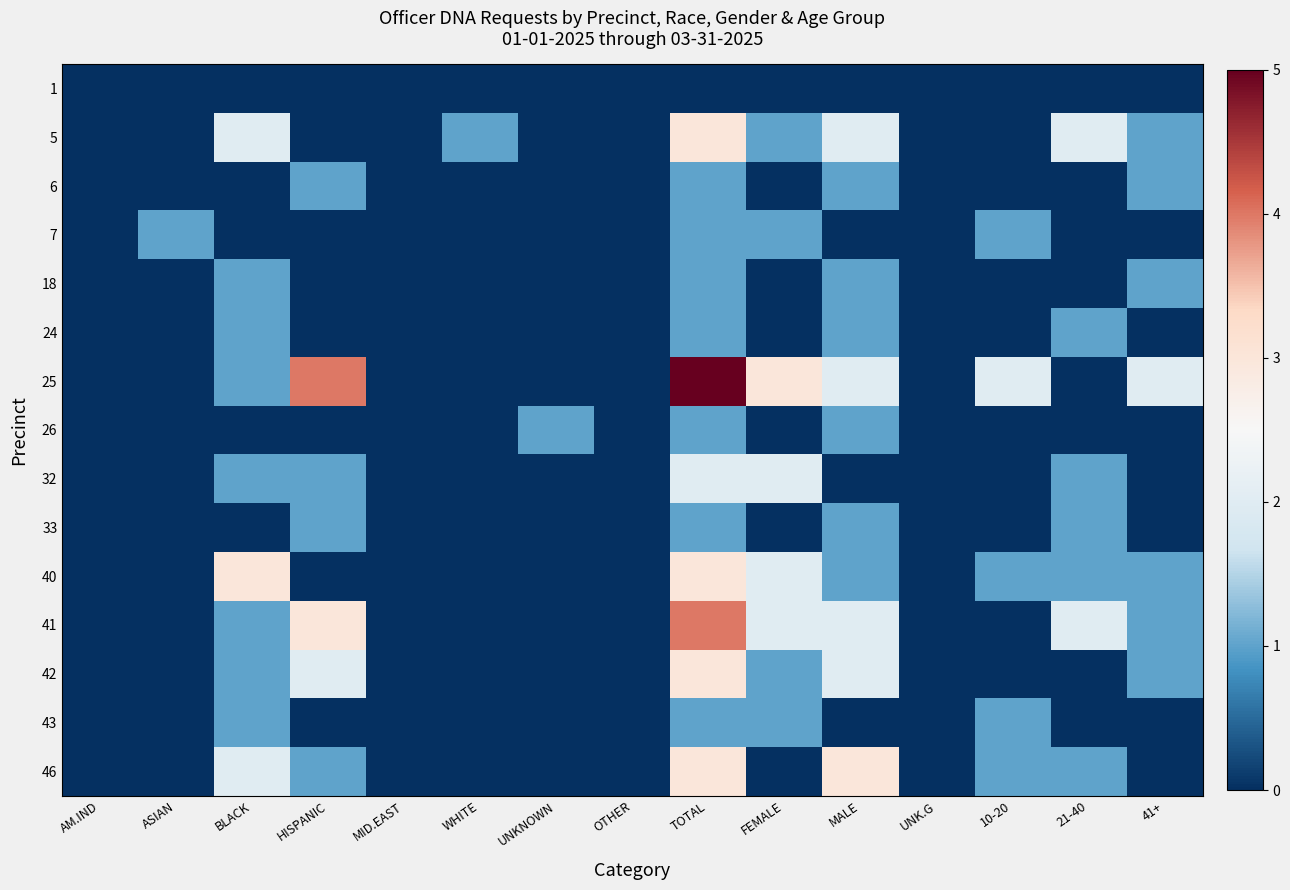

List the series in order of their peak value, highest first.

25, 41, 5, 40, 42, 46, 32, 6, 7, 18, 24, 26, 33, 43, 1